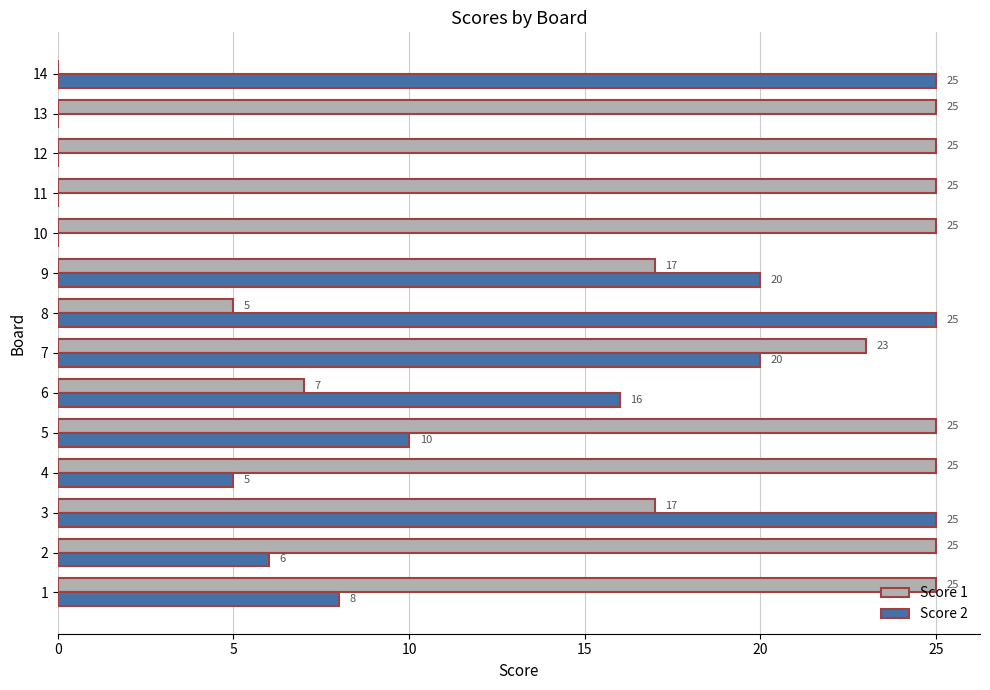

Between 9 and 10, which series saw the biggest shift?

Score 2